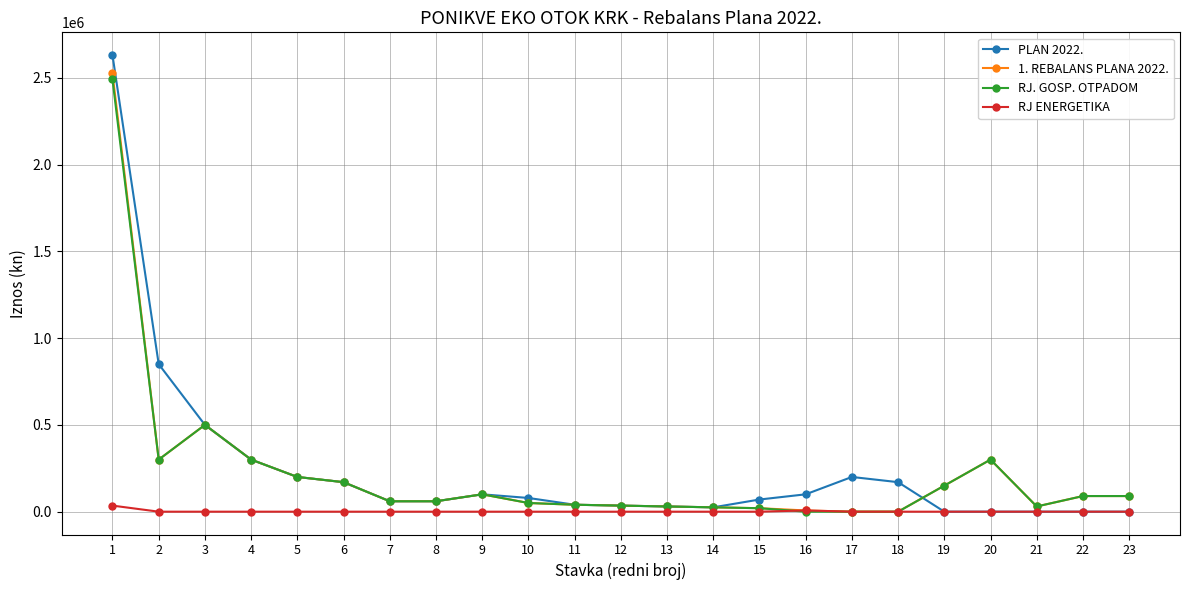

The 1. REBALANS PLANA 2022. series shows 307557 at 5. True or false?

False